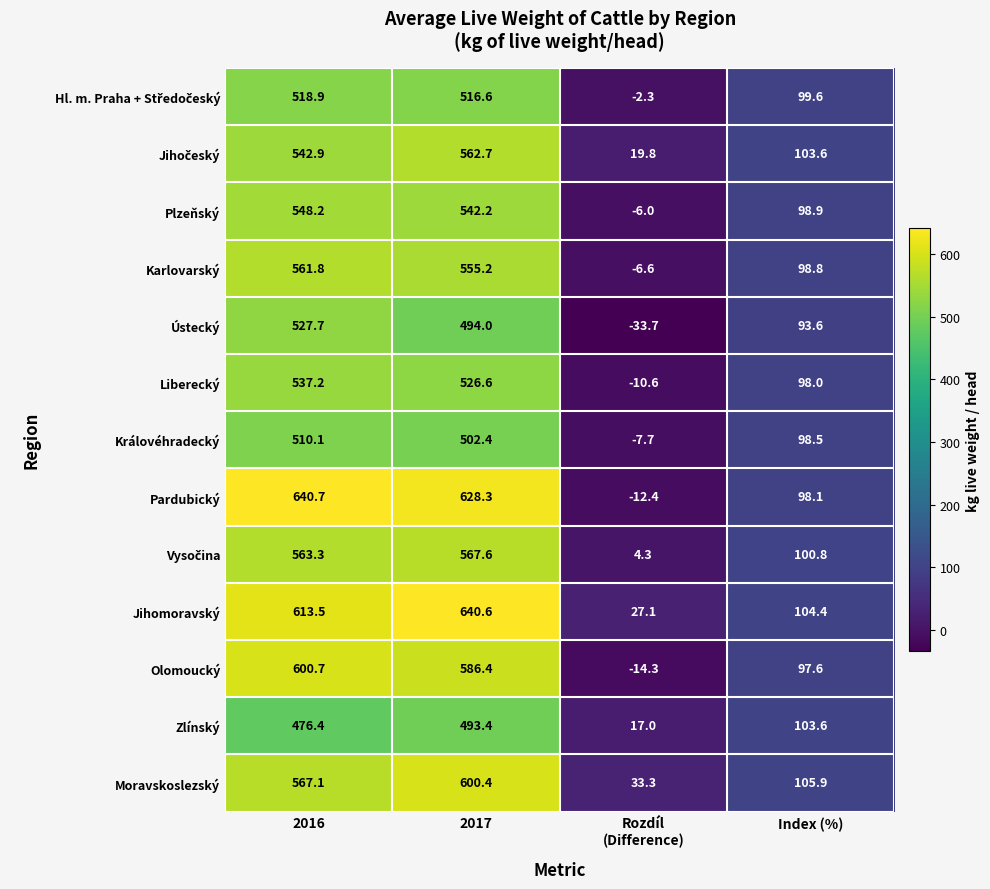

At which category is the sum across all series the highest?

2017